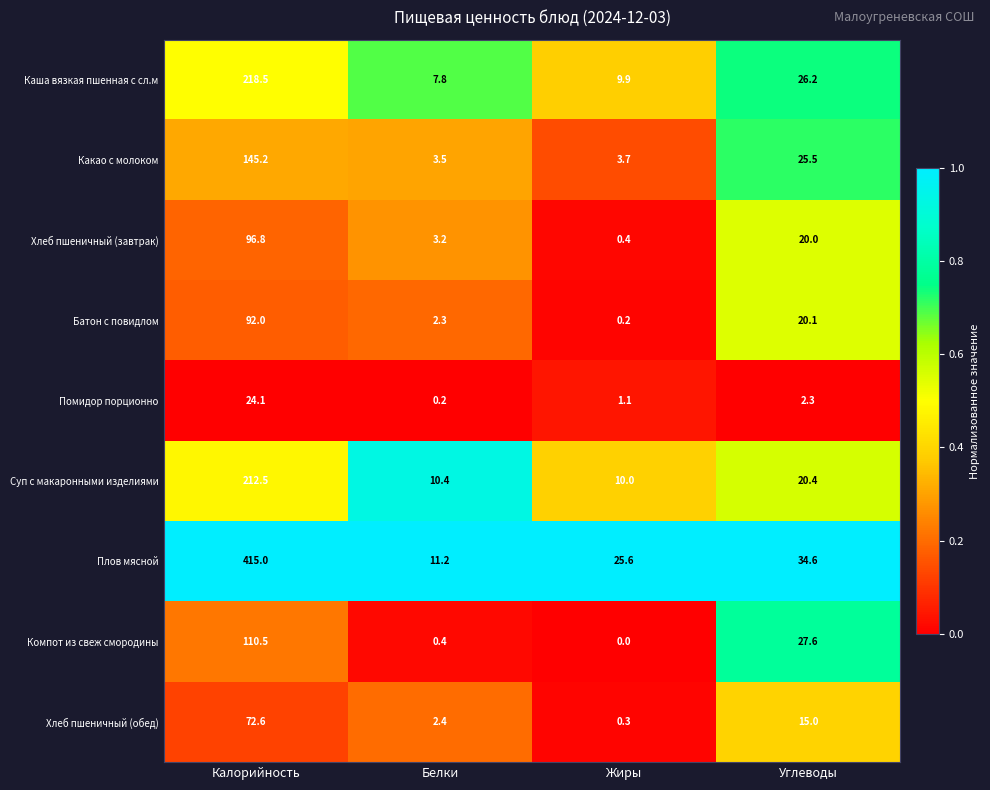

True or false: Плов мясной has a value of 415.0 at Калорийность.

True